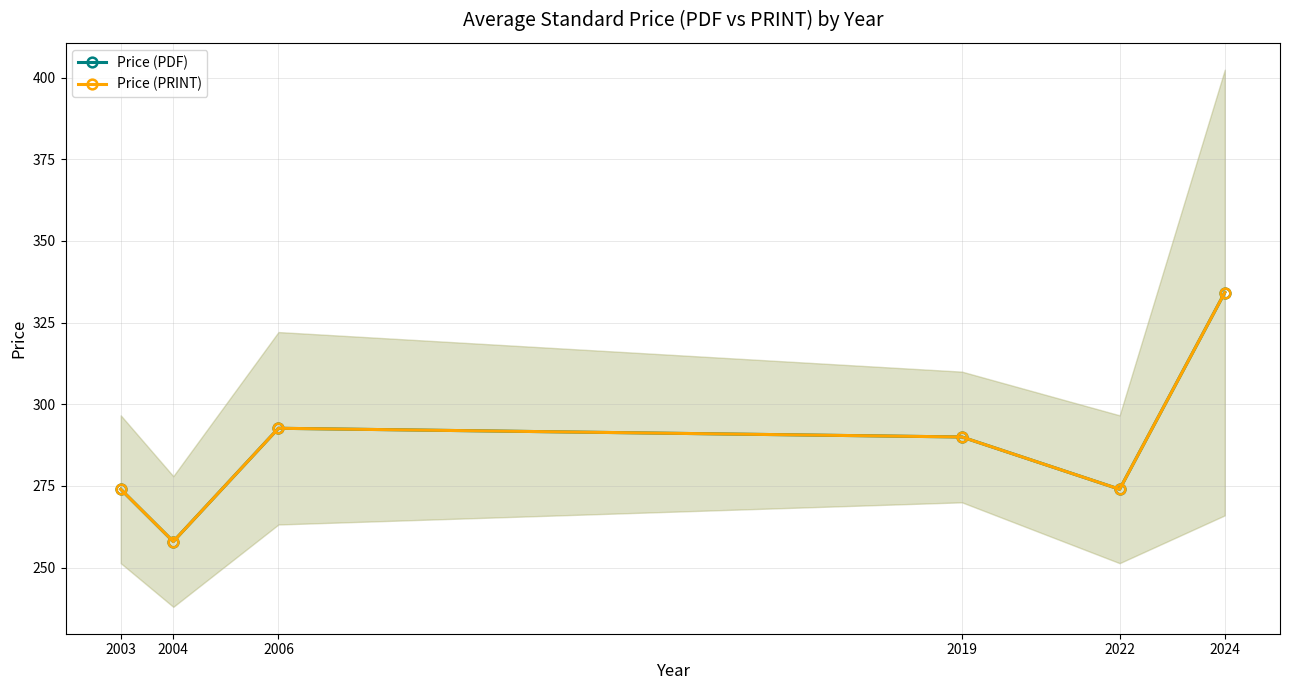

True or false: Price (PRINT) and Price (PDF) intersect in this chart.

False